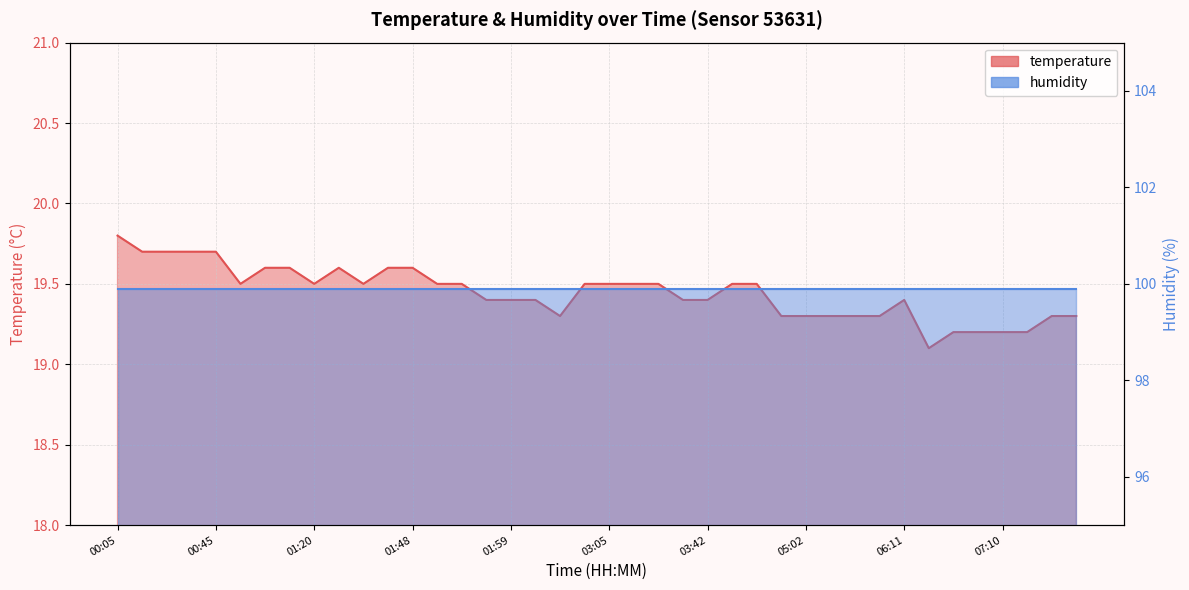

Reading left to right, list all the values displayed in this chart.

00:05=19.8	00:10=19.7	00:30=19.7	00:40=19.7	00:45=19.7	01:11=19.5	01:14=19.6	01:17=19.6	01:20=19.5	01:23=19.6	01:30=19.5	01:40=19.6	01:48=19.6	01:51=19.5	01:53=19.5	01:56=19.4	01:59=19.4	02:01=19.4	02:35=19.3	03:02=19.5	03:05=19.5	03:07=19.5	03:10=19.5	03:20=19.4	03:42=19.4	04:06=19.5	04:09=19.5	05:00=19.3	05:02=19.3	05:17=19.3	05:22=19.3	05:57=19.3	06:11=19.4	06:33=19.1	06:46=19.2	07:05=19.2	07:10=19.2	07:15=19.2	07:18=19.3	07:20=19.3